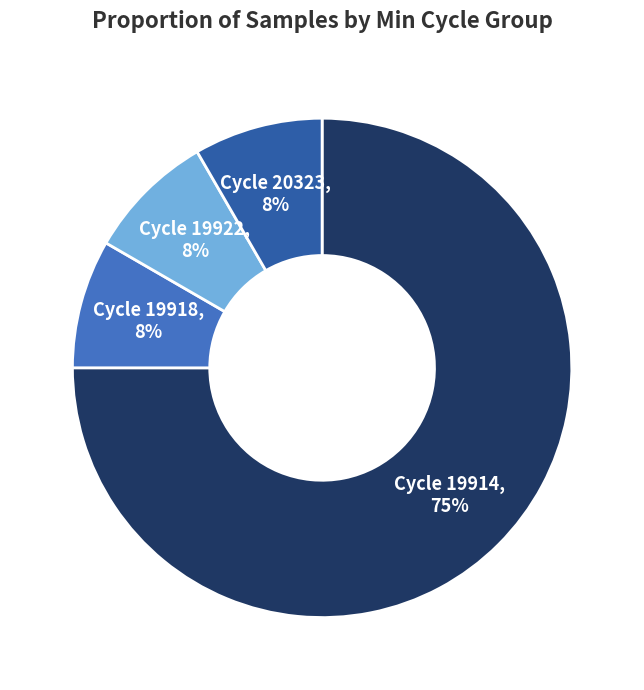

Which slice is the largest?

Cycle 19914